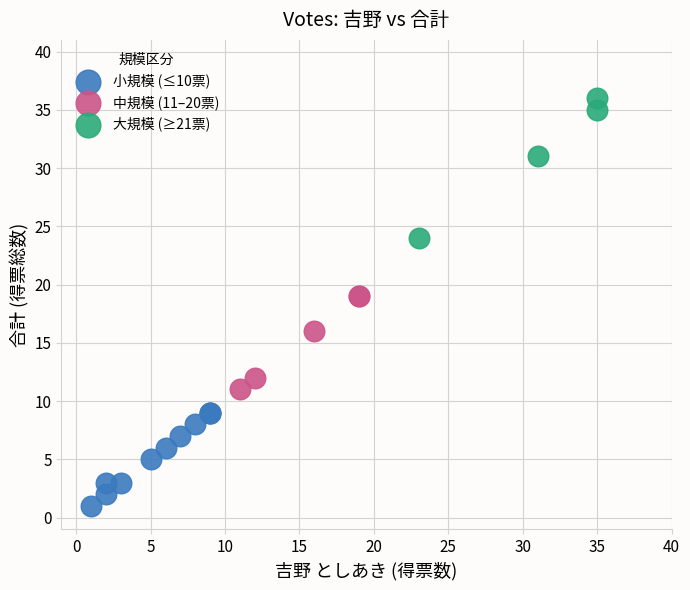

Which series contains the highest Y value?

大規模 (≥21票)